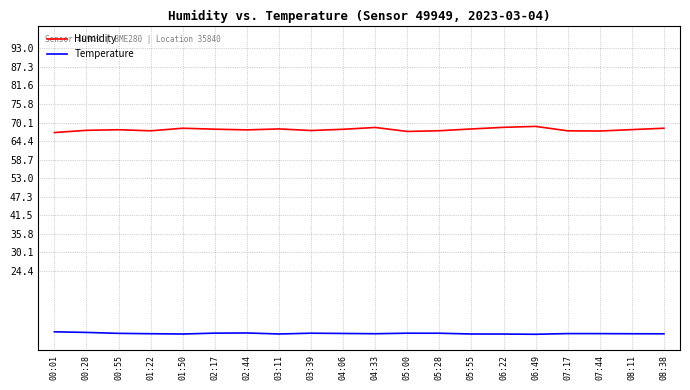

Read the Humidity value at 04:33.

68.6